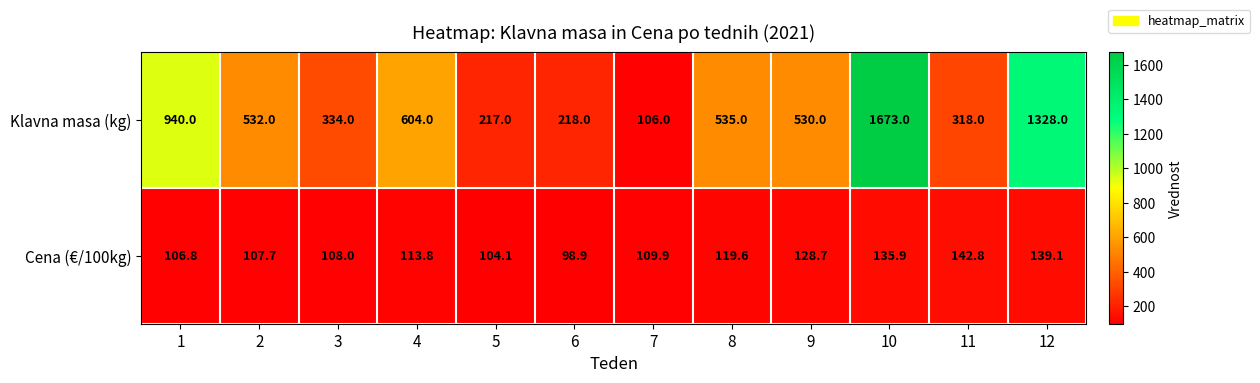

Which series has the widest spread of values?

Klavna masa (kg)